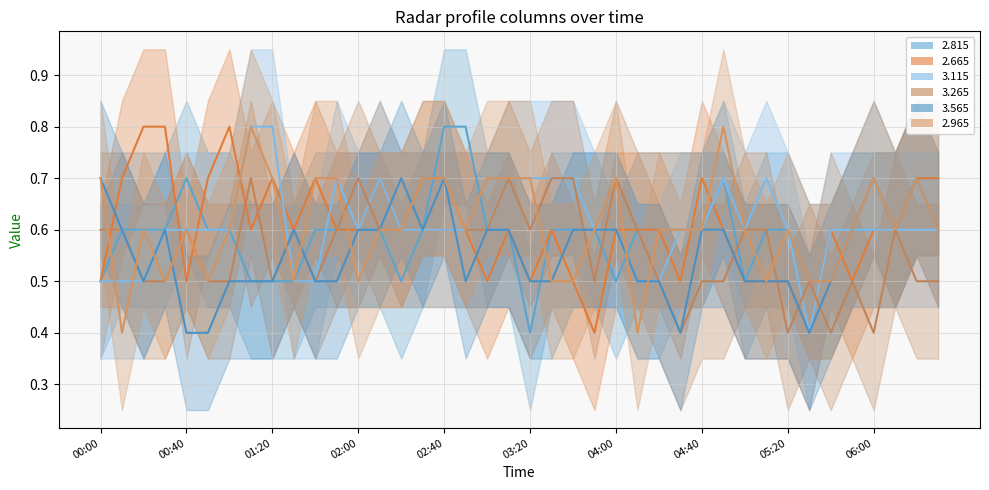

Is the value of 3.115 at 2001/10/09 02:10 greater than the value of 2.965 at 2001/10/09 03:20?

No